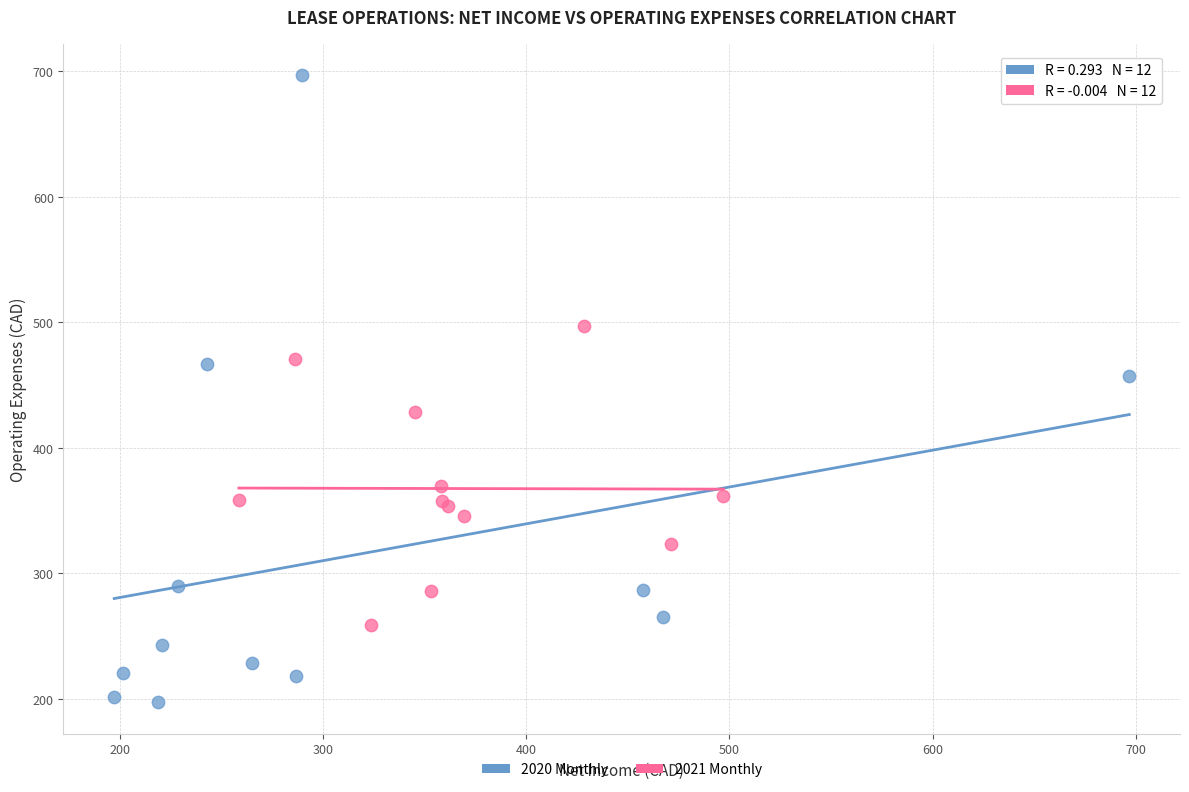

Which series has the widest spread of Y values?

2020 Monthly